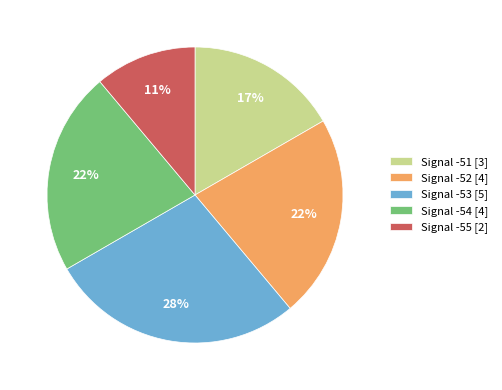

Which slice is the smallest?

Signal -55 [2]